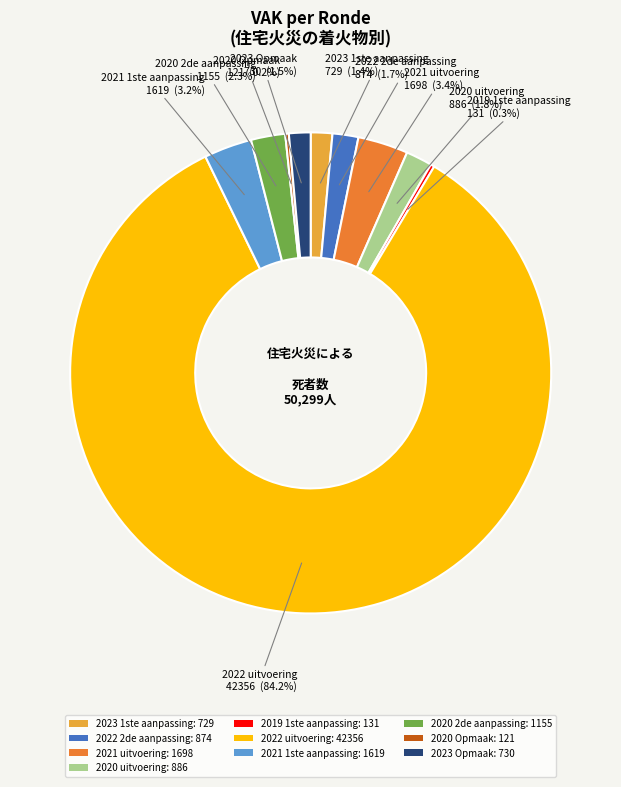

What is the ratio of the value at 2020 uitvoering: 886 to the value at 2023 Opmaak: 730?

1.2